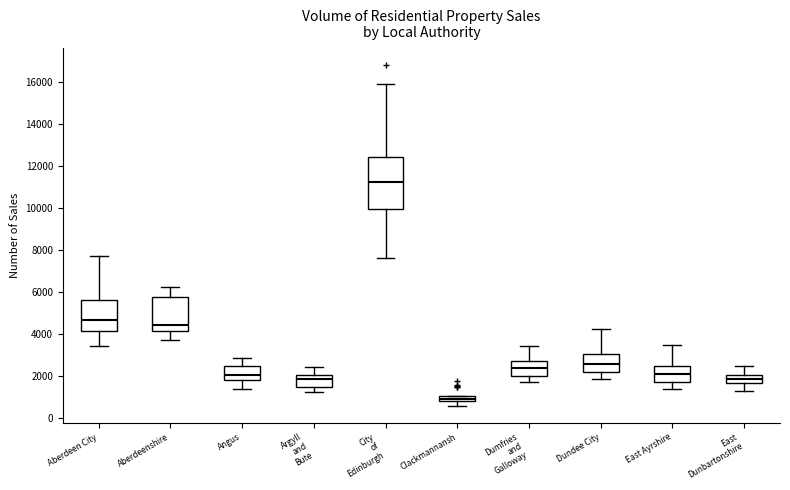

Which box is the tallest, from its lower edge to its upper edge?

City of Edinburgh